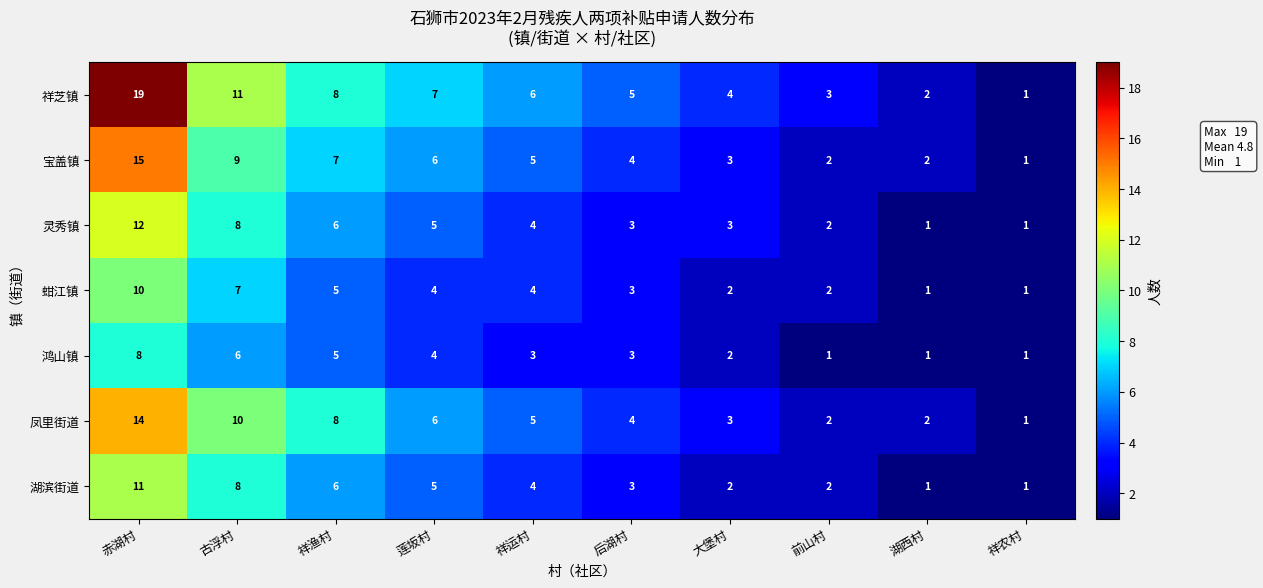

What is the minimum value shown in the chart?

1